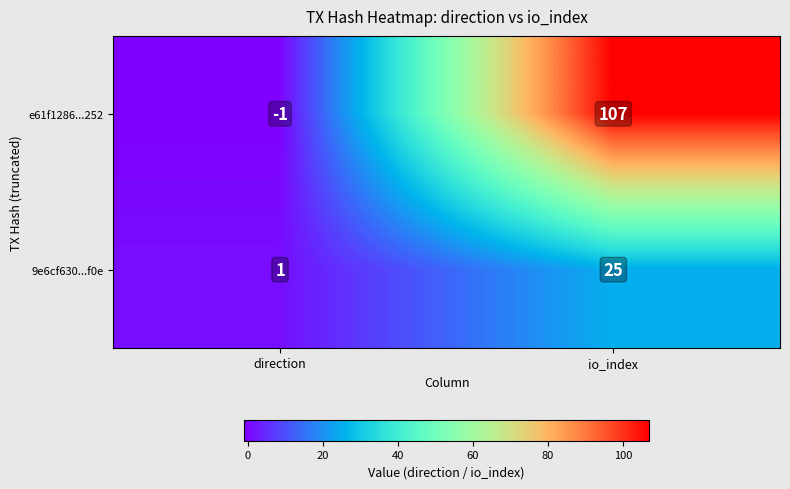

The value of 9e6cf630...f0e at direction is 1. True or false?

True